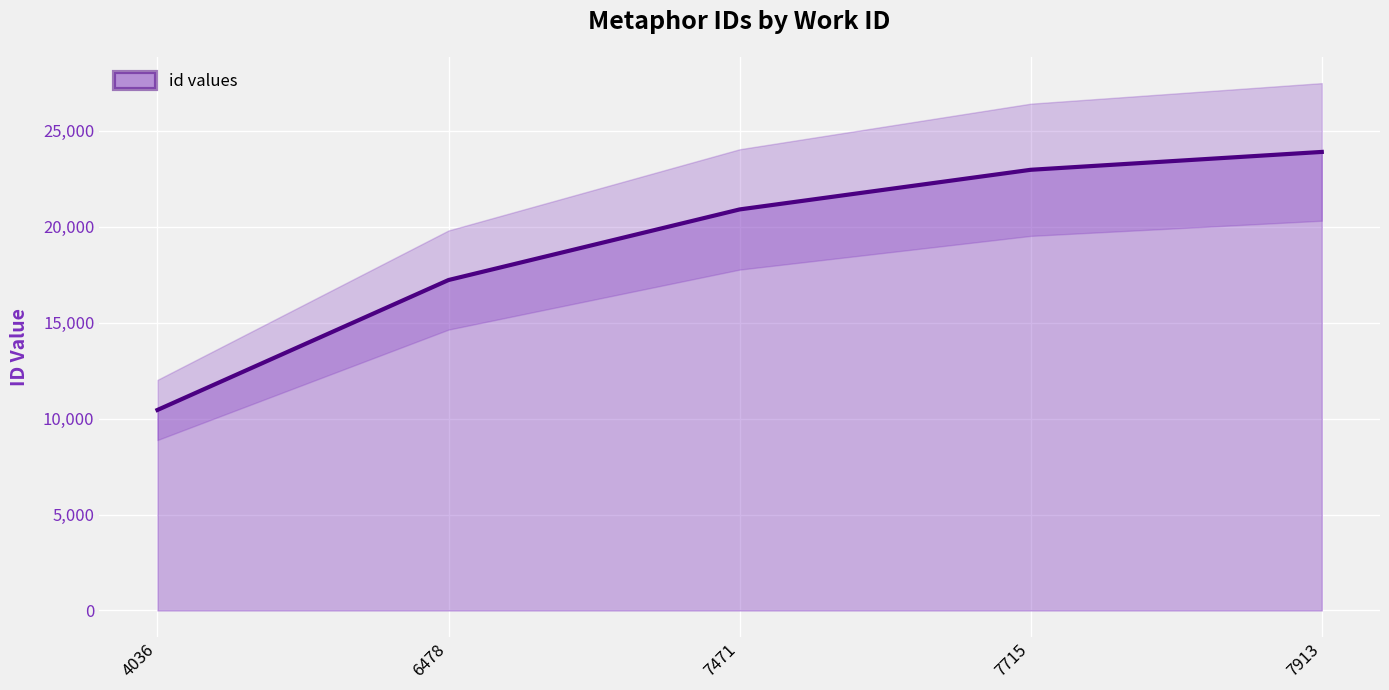

What value does the data have at 7913?

23901